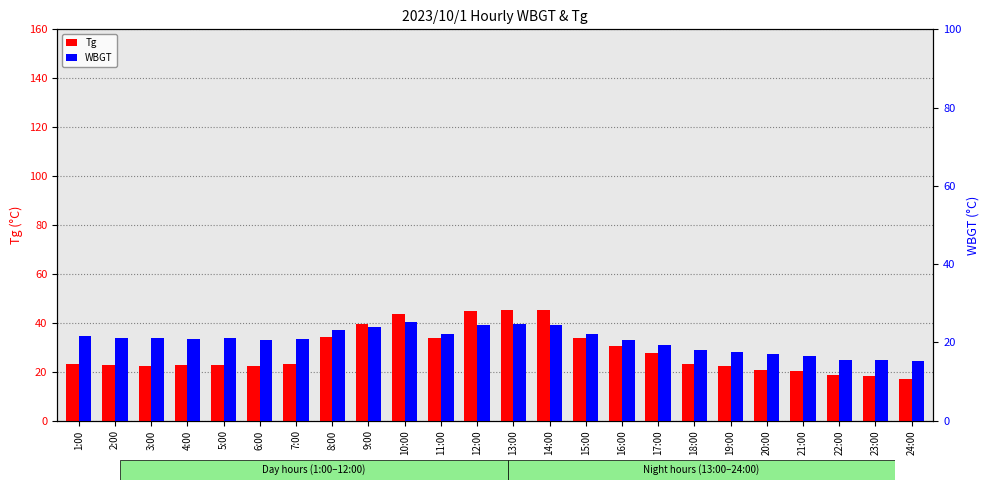

Reading left to right, transcribe all the data shown in this chart.

Tg: 1:00=23.2	2:00=22.8	3:00=22.5	4:00=22.7	5:00=22.8	6:00=22.3	7:00=23.3	8:00=34.3	9:00=39.4	10:00=43.7	11:00=33.7	12:00=44.7	13:00=45.4	14:00=45.2	15:00=33.6	16:00=30.3	17:00=27.8	18:00=23.0	19:00=22.3	20:00=20.8	21:00=20.3	22:00=18.5	23:00=18.2	24:00=17.1
WBGT: 1:00=21.5	2:00=21.2	3:00=21.0	4:00=20.9	5:00=21.0	6:00=20.7	7:00=20.8	8:00=23.1	9:00=23.9	10:00=25.2	11:00=22.2	12:00=24.3	13:00=24.7	14:00=24.4	15:00=22.0	16:00=20.6	17:00=19.4	18:00=18.0	19:00=17.4	20:00=17.1	21:00=16.4	22:00=15.6	23:00=15.6	24:00=15.3